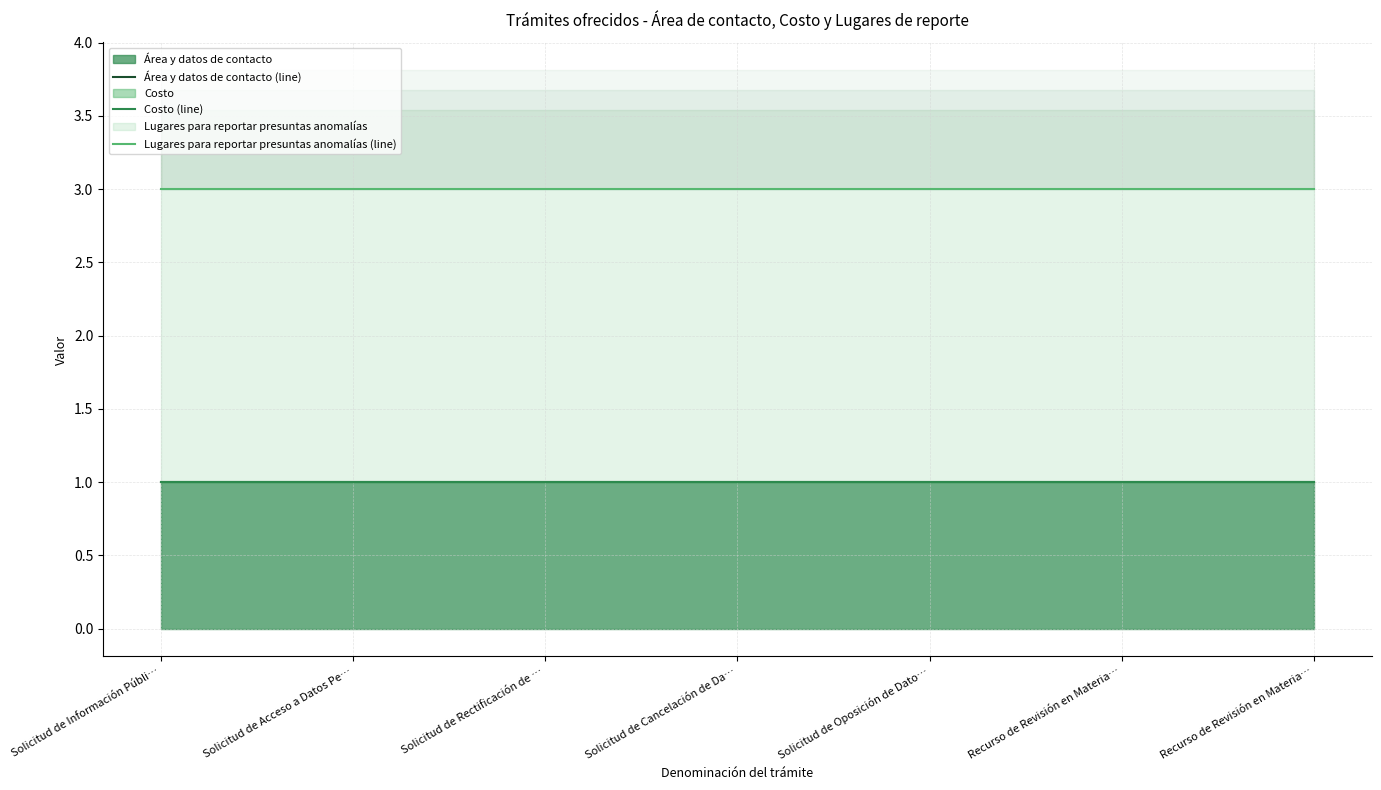

Reading left to right, what are all the values shown in this chart?

Área y datos de contacto (line): 1	1	1	1	1	1	1
Costo (line): 1	1	1	1	1	1	1
Lugares para reportar presuntas anomalías (line): 3	3	3	3	3	3	3